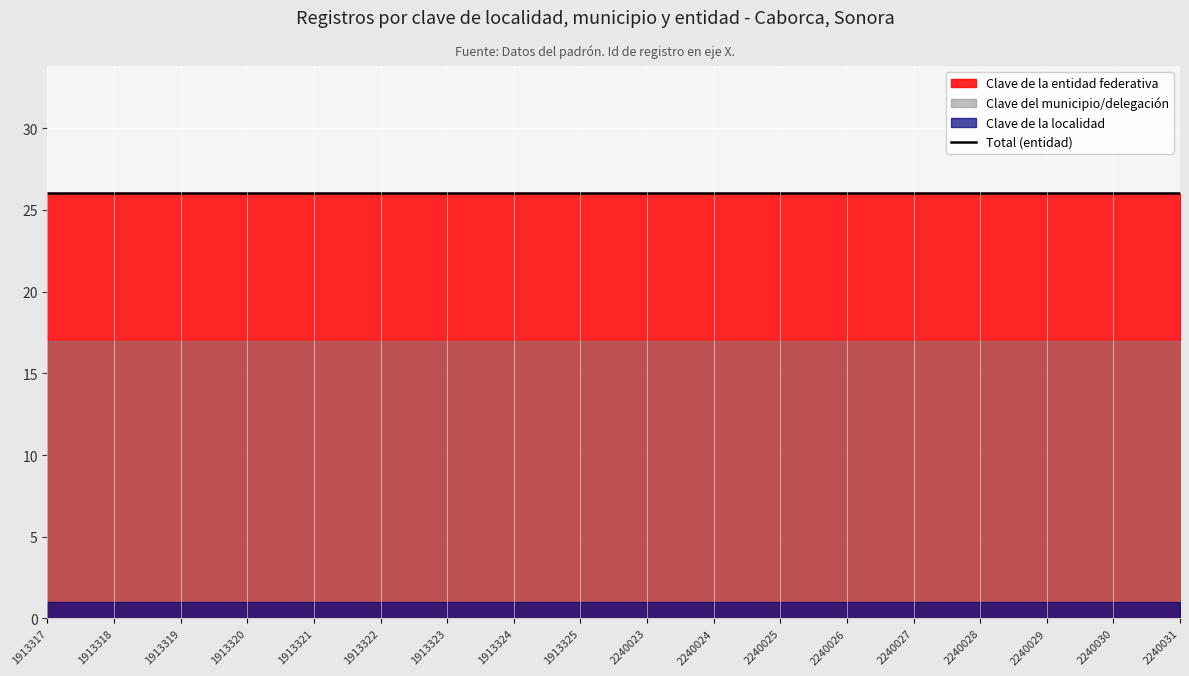

Which series changed the most between 1913321 and 2240027?

Clave de la localidad